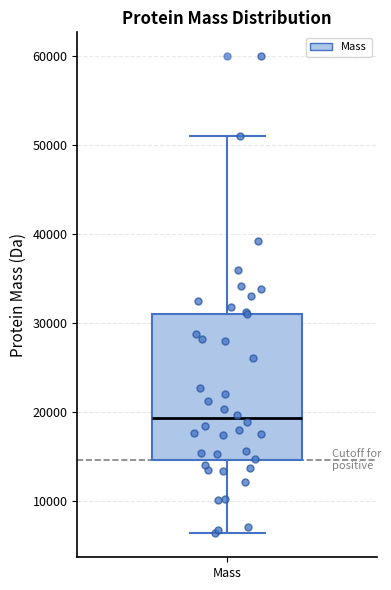

Where does the upper whisker of the box for Mass end on the y-axis? The values are not printed on the chart, so give them approximately, as read against the axis.

51000